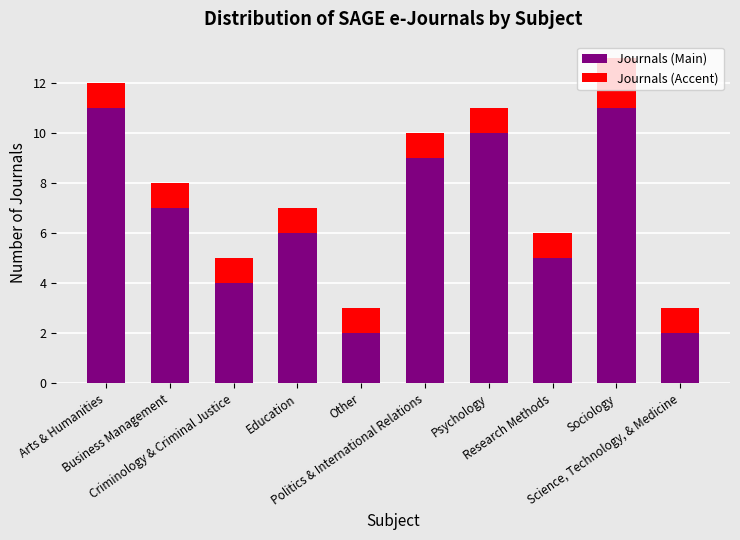

What is the maximum value for Journals (Main)?

11